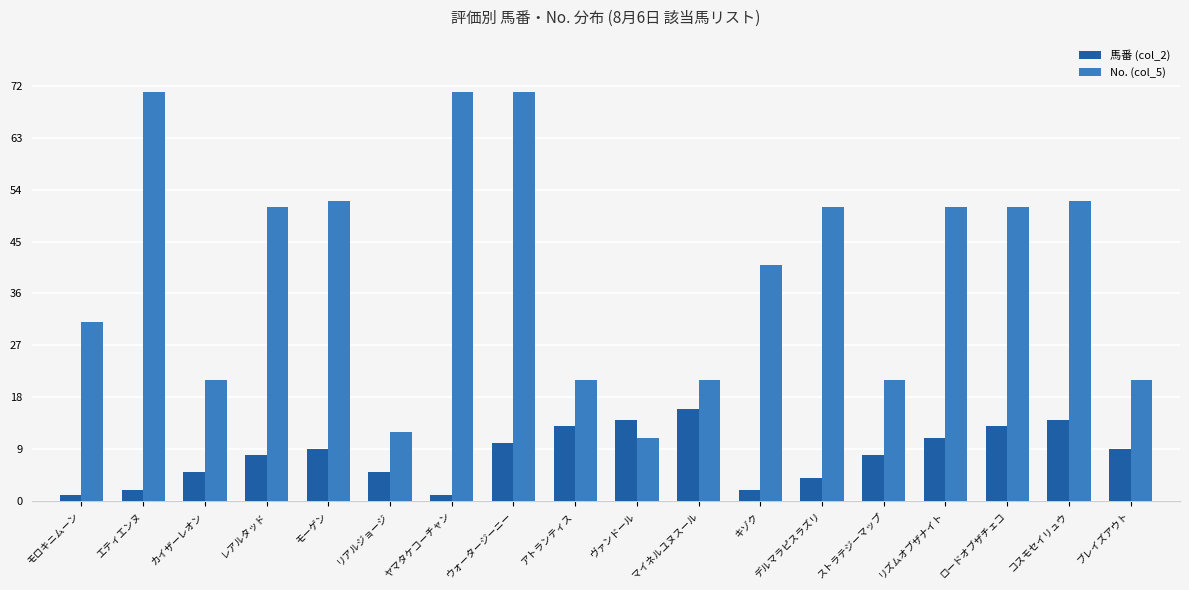

What position from the left is ロードオブザチェコ?

16